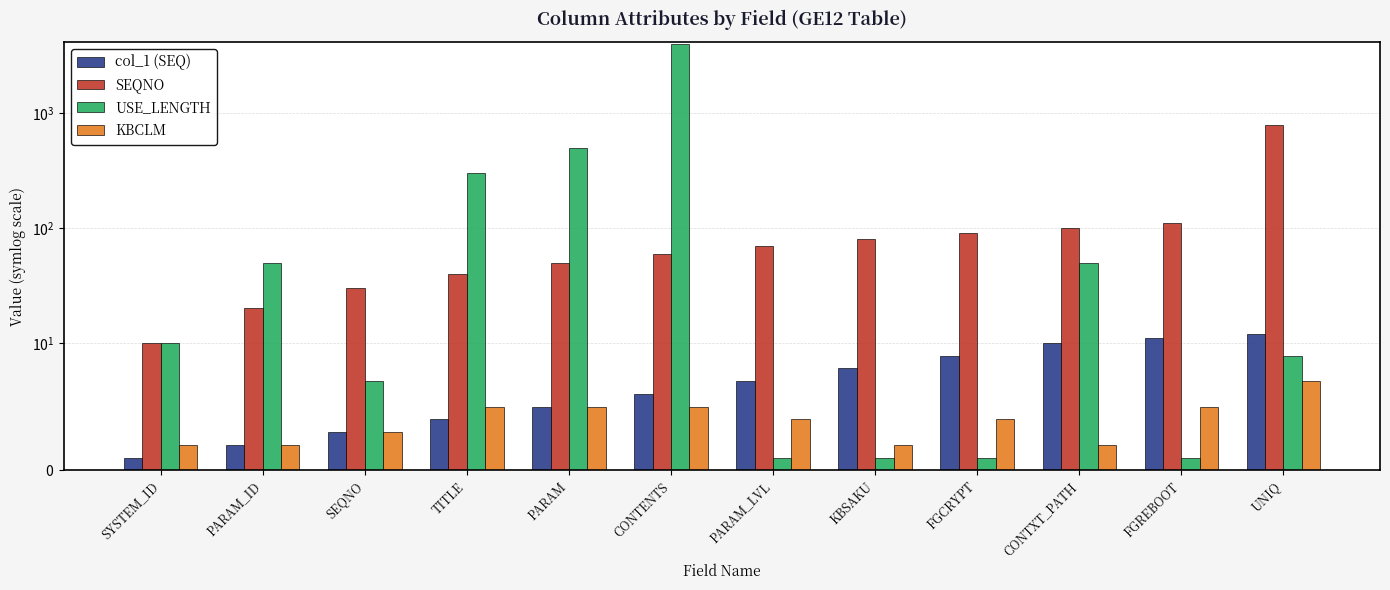

Is it true that col_1 (SEQ) equals 18 at UNIQ?

False